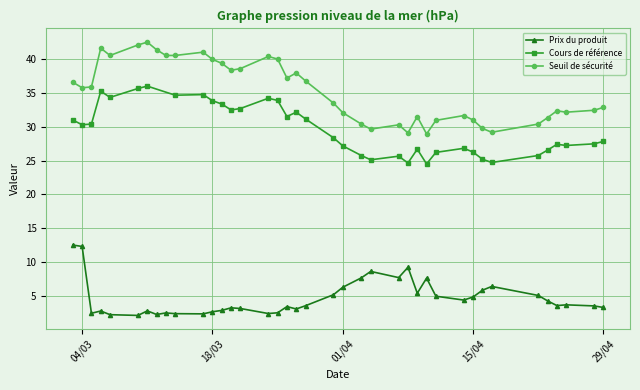

True or false: Seuil de sécurité and Prix du produit cross at least once.

False